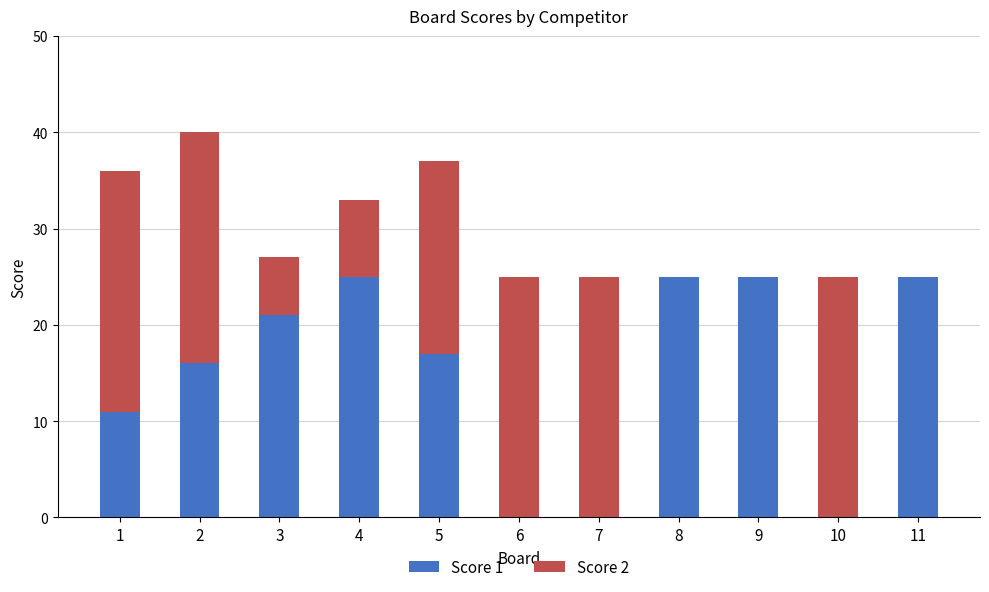

What is the maximum value for Score 1?

25